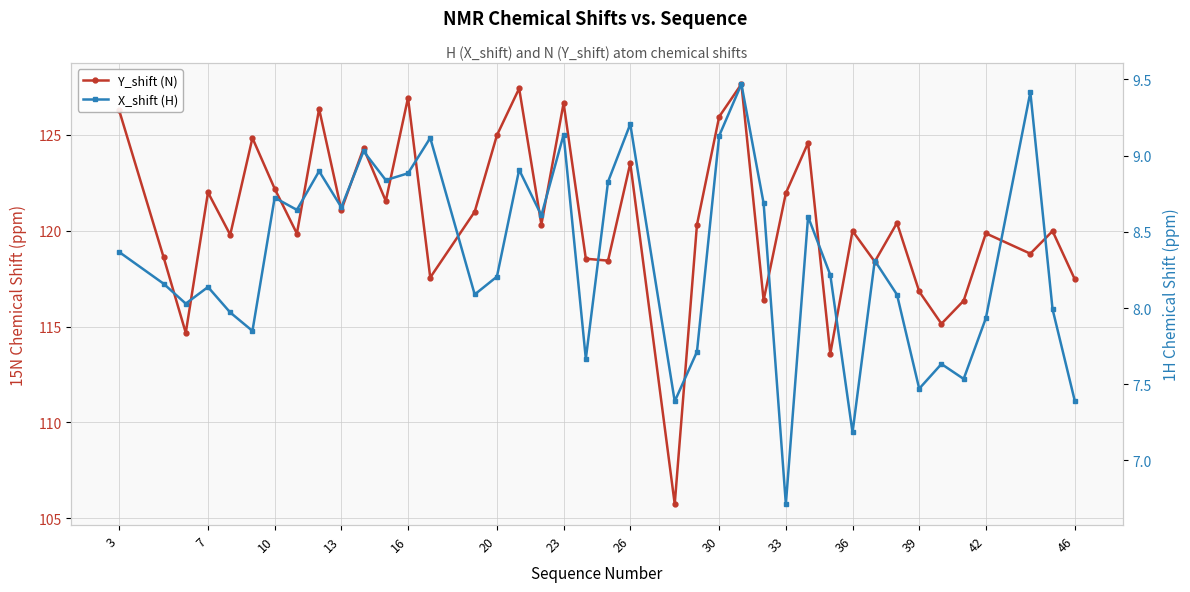

Which series has the widest spread of values?

Y_shift (N)